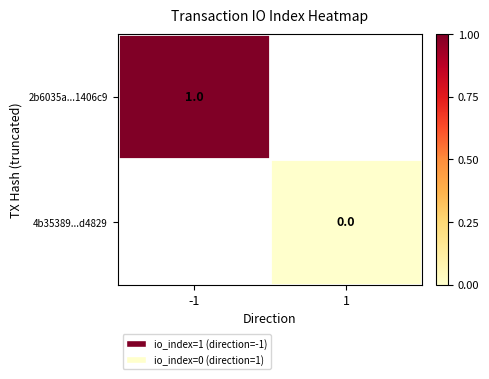

The 2b6035a...1406c9 series shows 1 at -1. True or false?

True